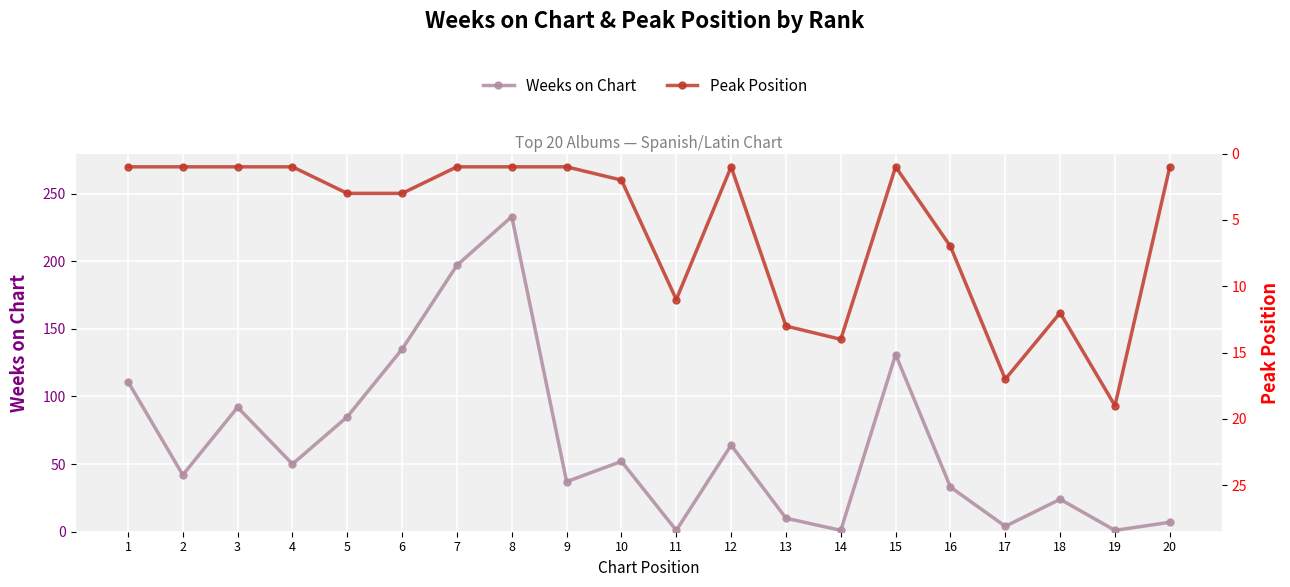

At which category does Weeks on Chart reach its first local peak?

3